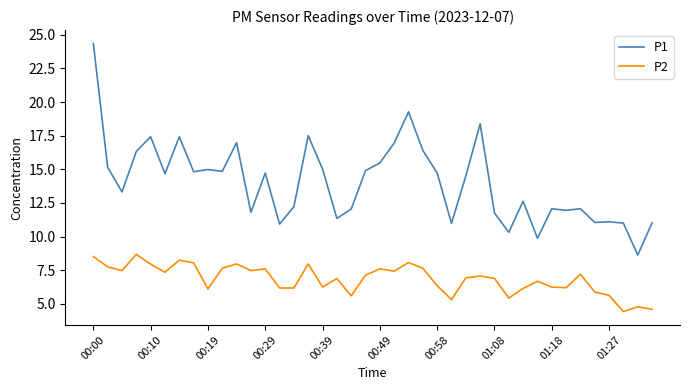

True or false: P2 and P1 intersect in this chart.

False